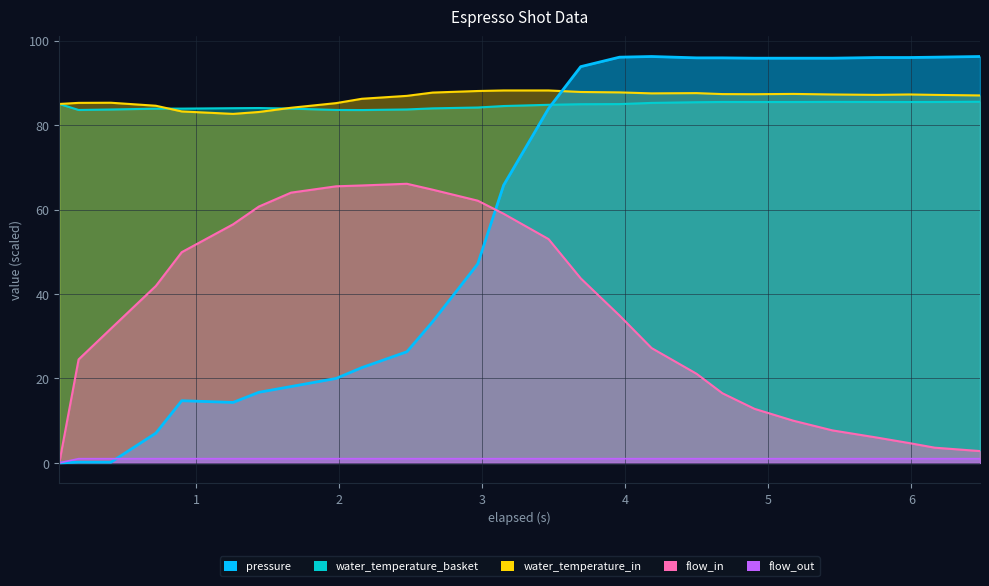

Rank the categories by water_temperature_basket value from lowest to highest.

2.159, 0.179, 1.979, 0.405, 2.474, 0.719, 0.9, 1.664, 2.654, 1.259, 1.439, 2.969, 3.15, 3.464, 3.689, 3.96, 0.044, 4.184, 4.499, 4.904, 5.174, 5.984, 4.679, 5.759, 6.164, 5.448, 6.48